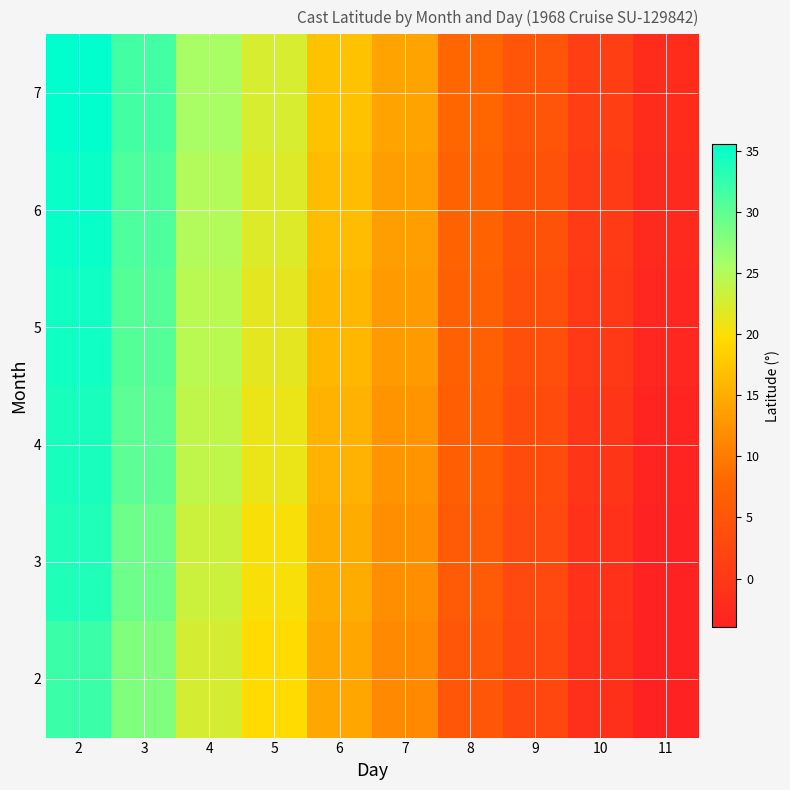

Between 6 and 4, which is larger?

4